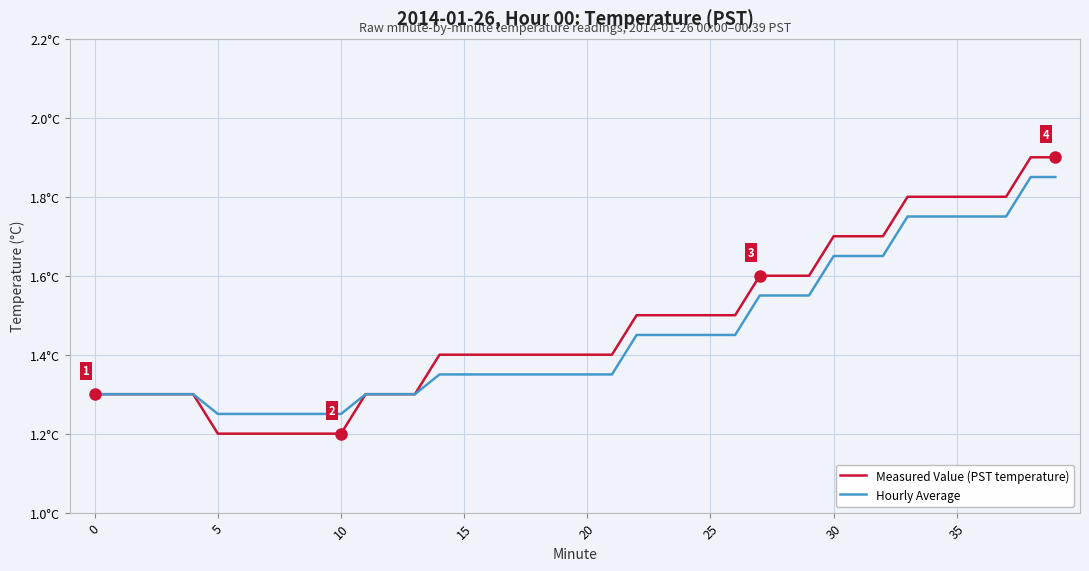

What is the sum of all Measured Value (PST temperature) values?

59.0